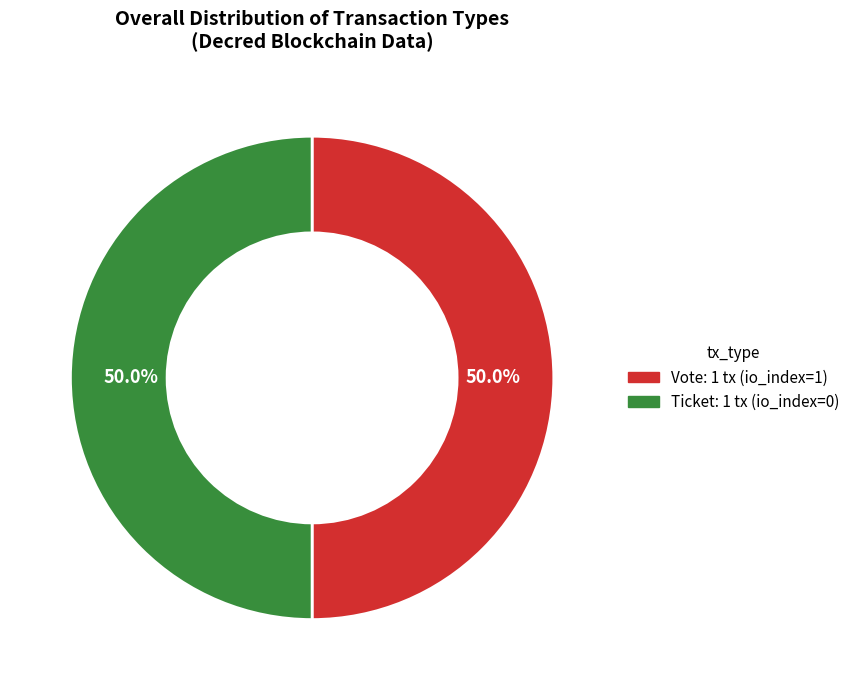

Combined, what portion of the pie is Ticket and Vote?

100.0%